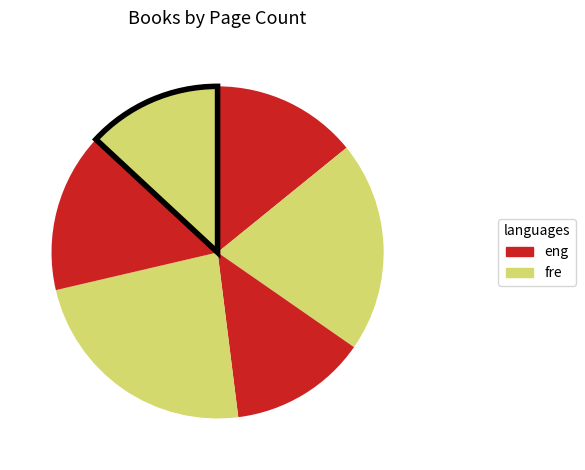

To the nearest percent, what is the difference between the largest and smallest slice percentages?

10%